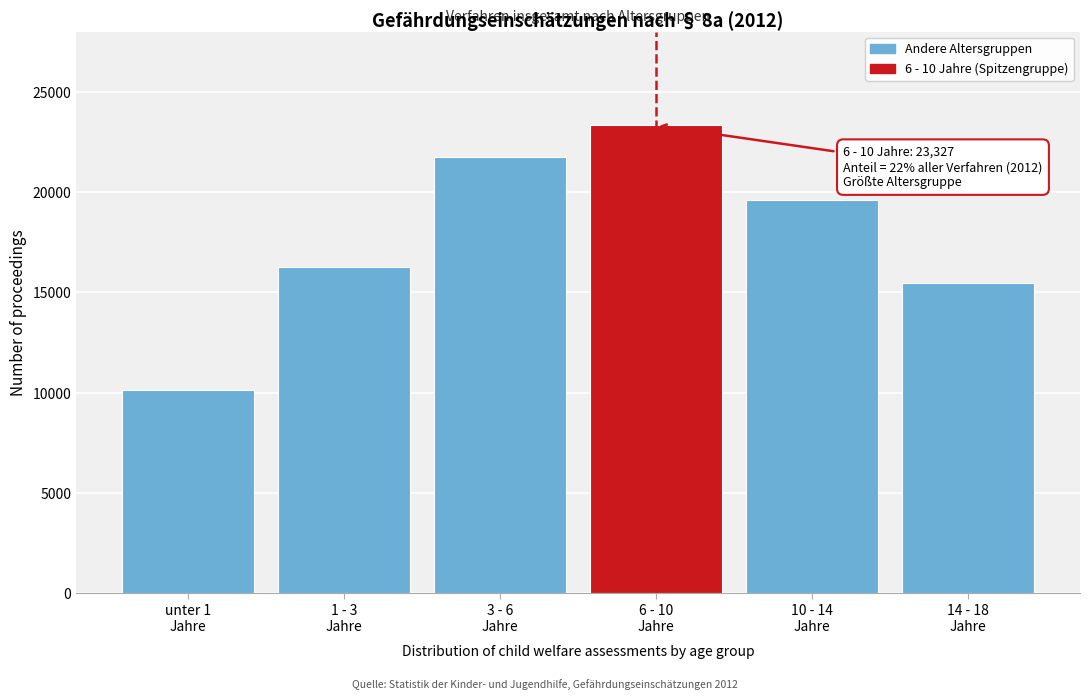

Reading left to right, transcribe all the data shown in this chart.

10130	16270	21778	23327	19631	15487